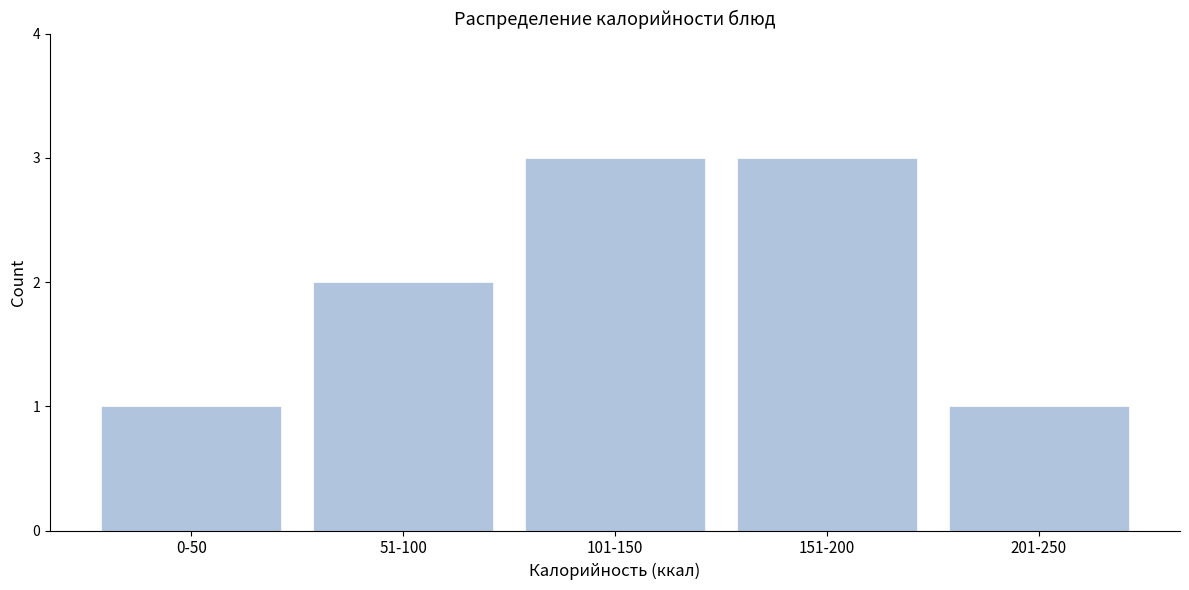

Reading left to right, extract all data points from this chart.

0-50=1	51-100=2	101-150=3	151-200=3	201-250=1